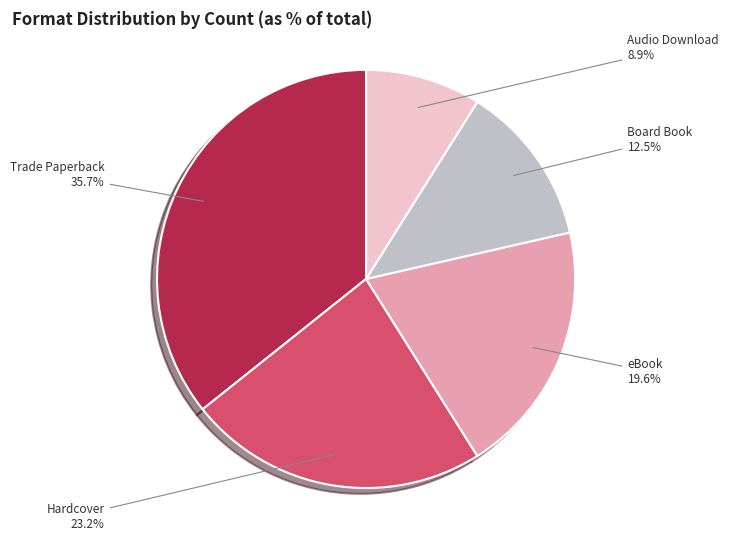

True or false: Board Book accounts for 1% of the total.

False